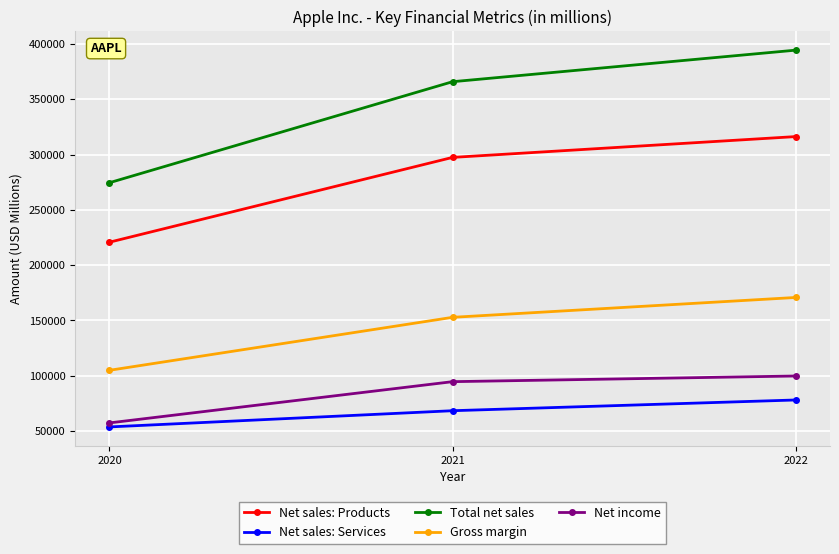

At which label is Gross margin closest to 137869?

2021